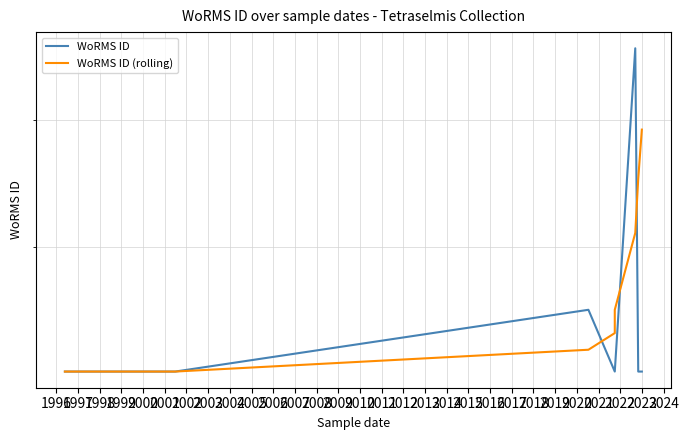

Between which two adjacent categories do WoRMS ID and WoRMS ID (rolling) first intersect?

1999 and 2000